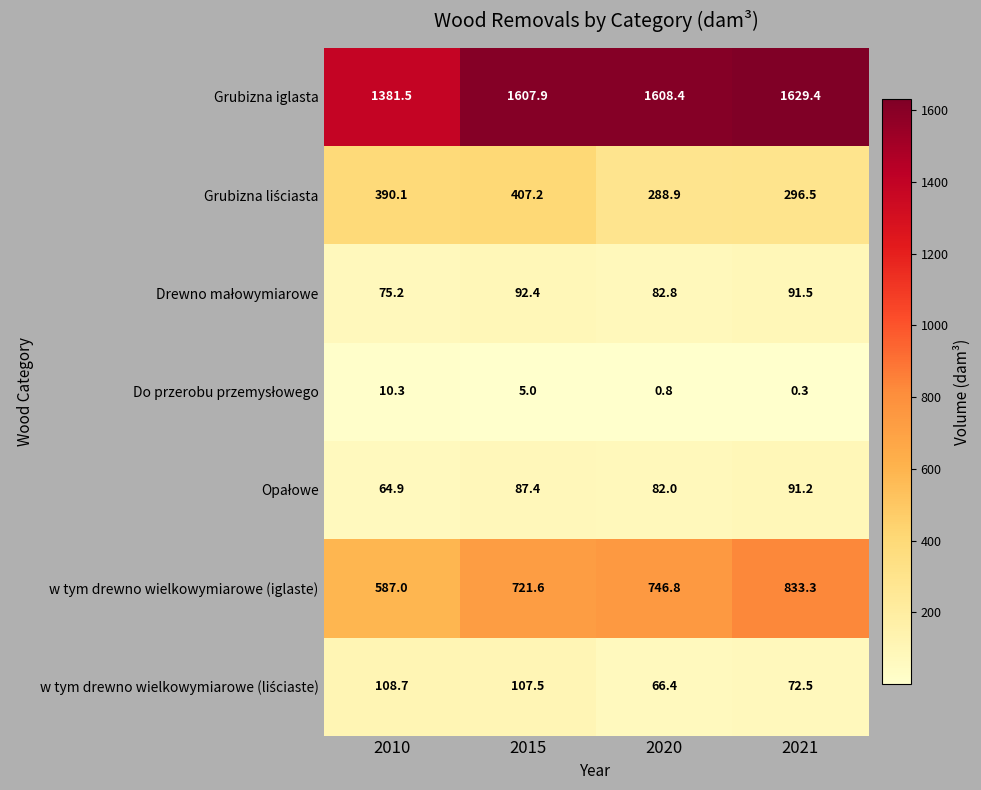

Which series changed the most between 2020 and 2021?

w tym drewno wielkowymiarowe (iglaste)